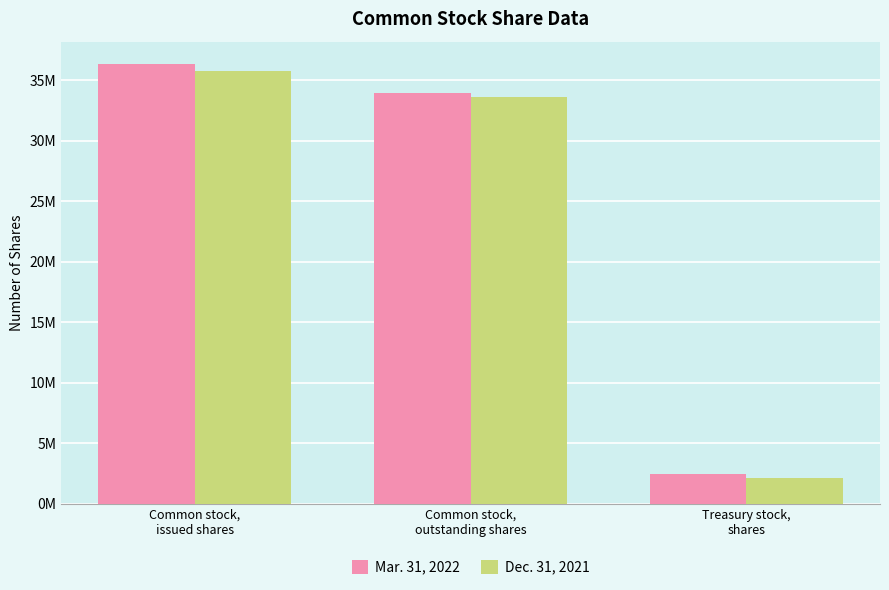

What are all the series names shown in the legend?

Mar. 31, 2022, Dec. 31, 2021